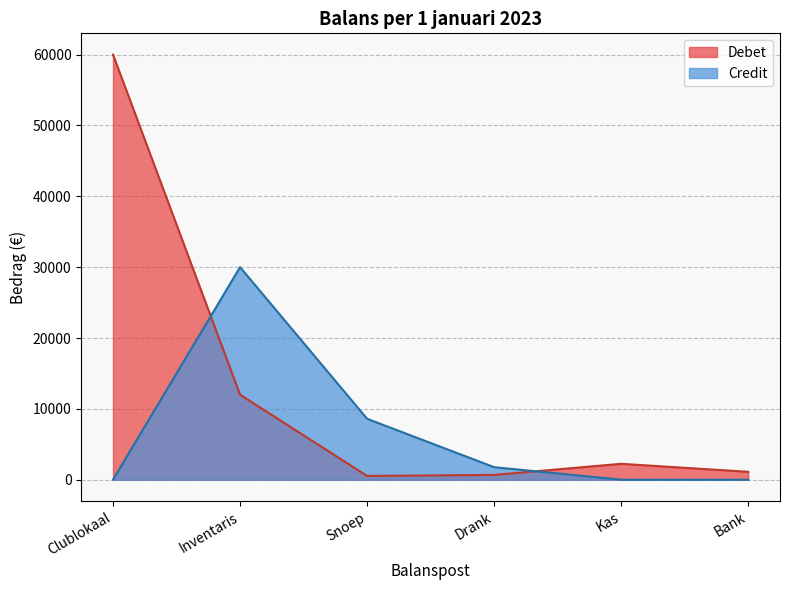

What is the sum of the Credit values at Inventaris and Bank?

30000